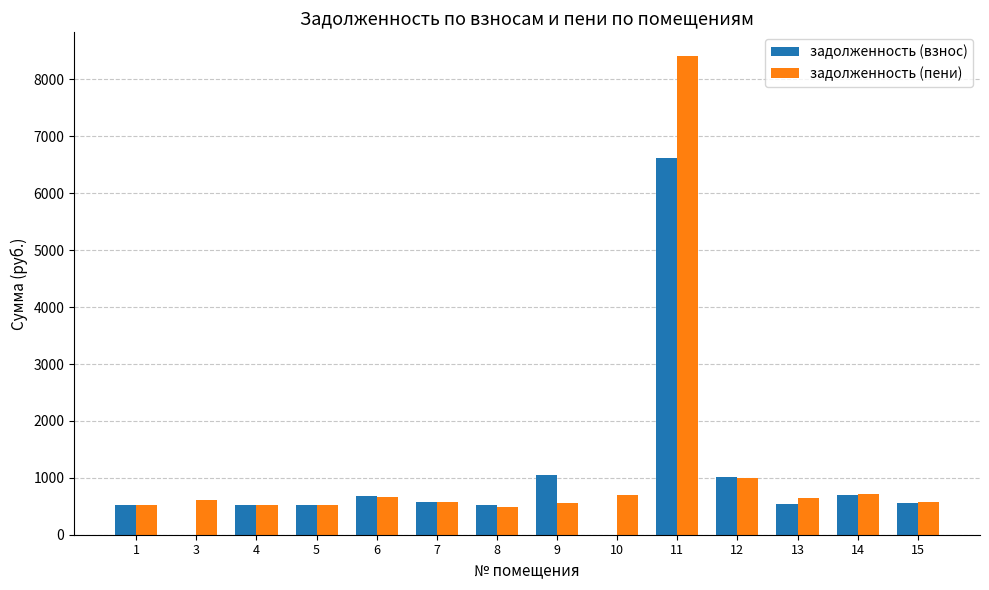

Is the value of задолженность (пени) at 8 greater than the value of задолженность (взнос) at 12?

No